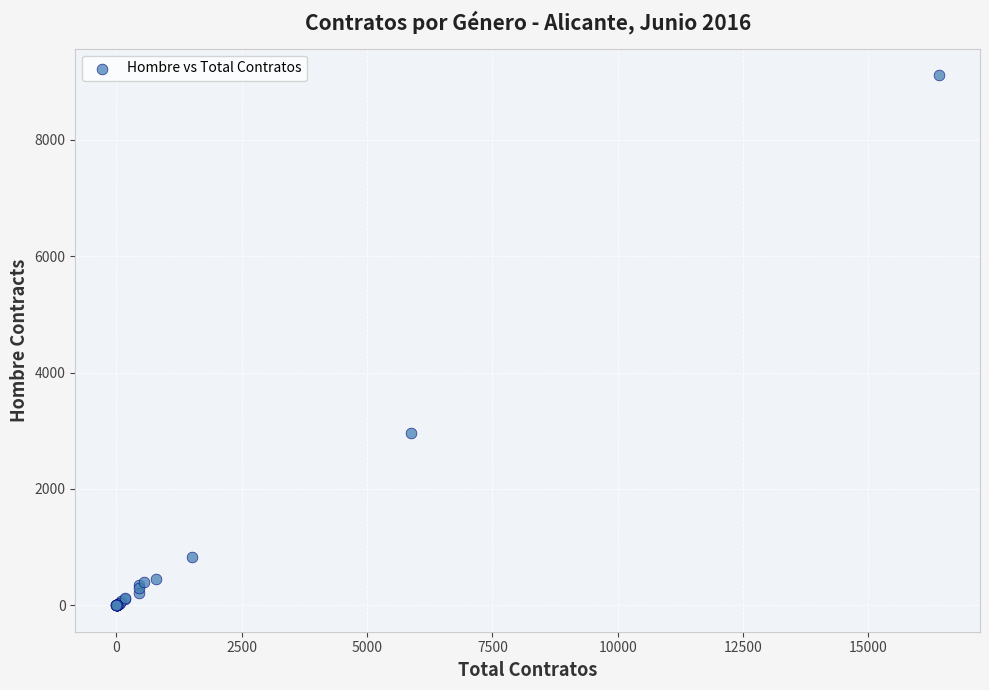

What Y value in the scatter plot is closest to 4555?

2968